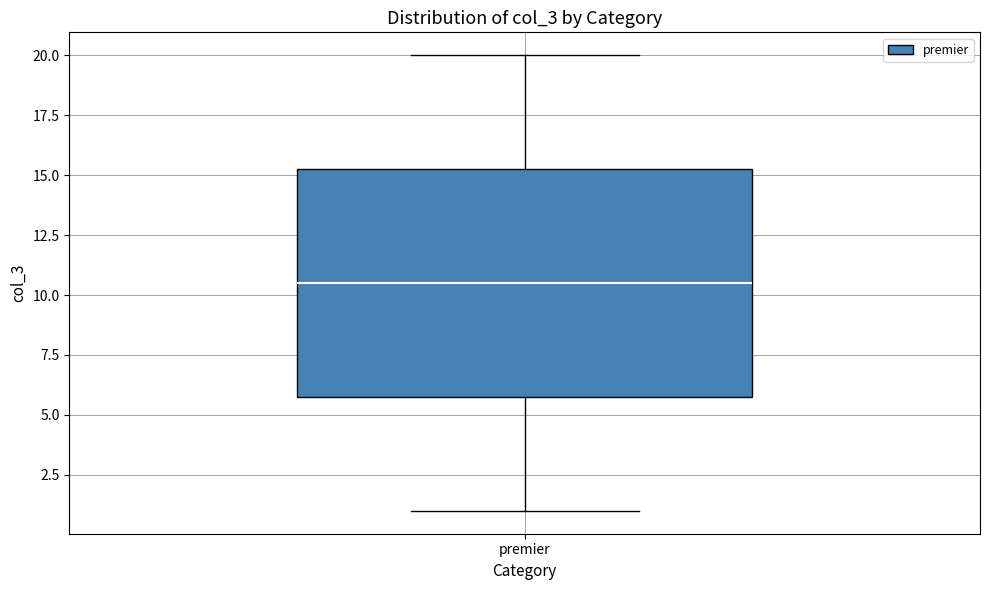

Read this box plot against the y-axis: the position of the median line, the range covered by the box, and the ends of both whiskers. The values are not printed on the chart, so give them approximately, as read against the axis.

median 10.5, box 6.0 to 15.5, whiskers 1.0 to 20.0